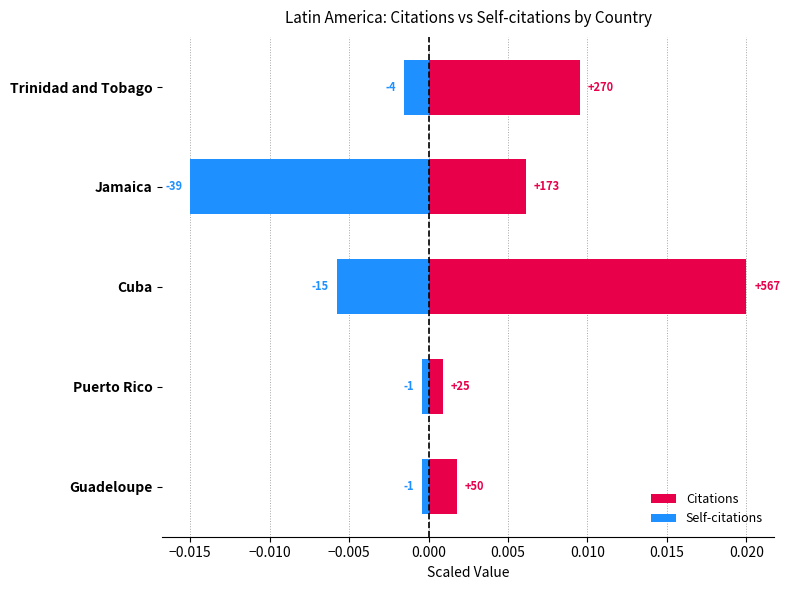

Which has a higher value, Puerto Rico or Jamaica?

Jamaica